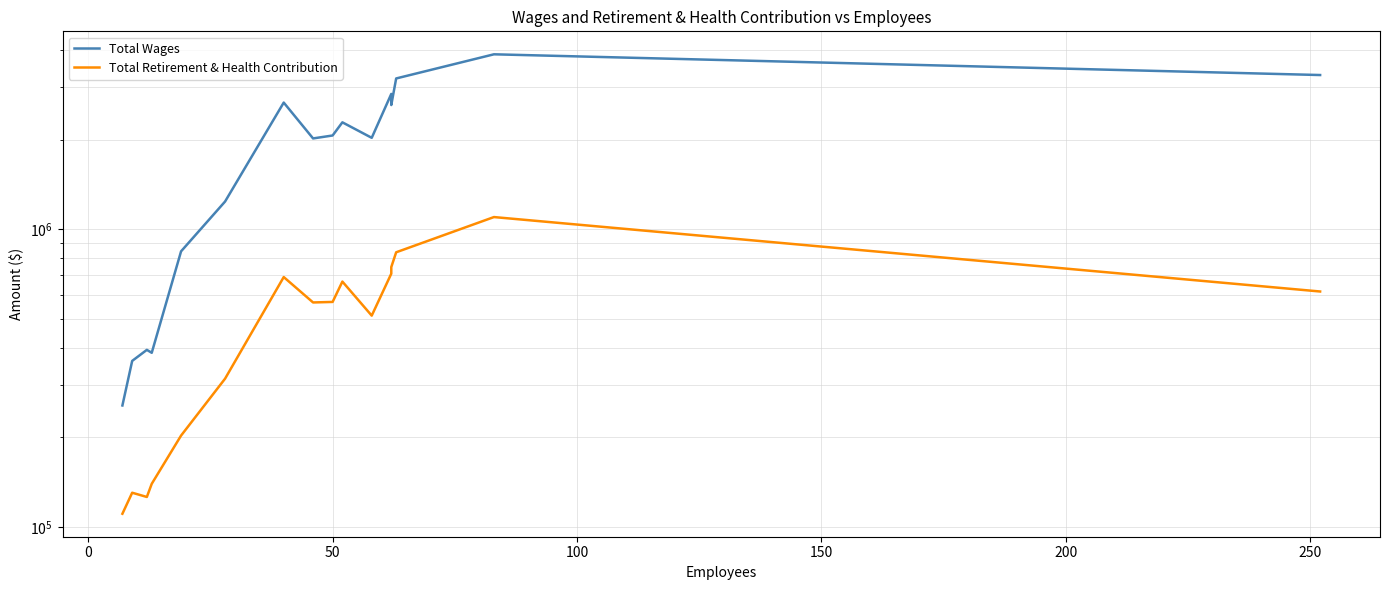

In Total Retirement & Health Contribution, how many points are lower than both neighbors (excluding endpoints)?

3